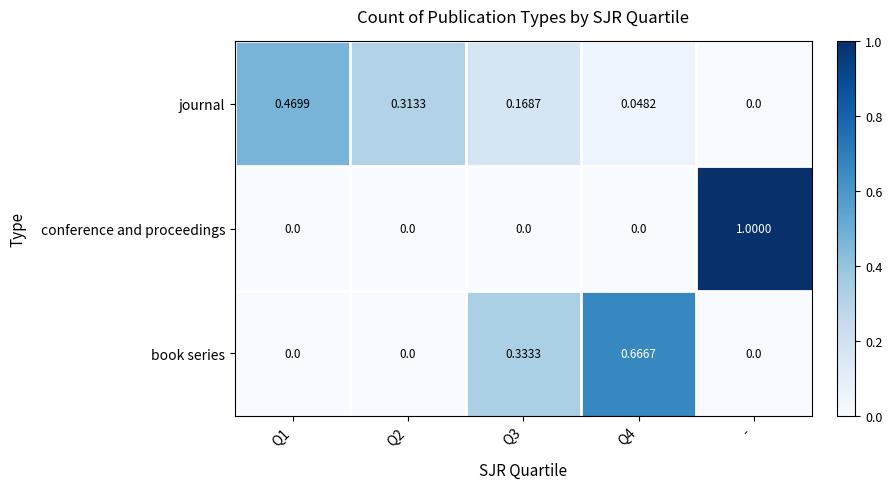

What is the greatest value displayed?

1.0